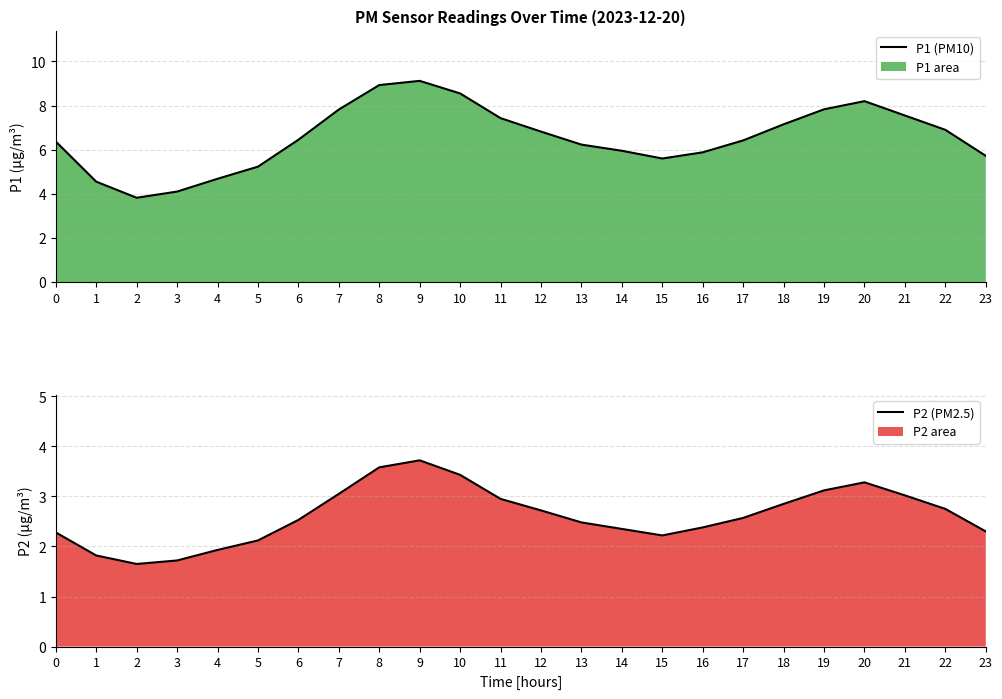

Is it true that P1 line equals 8.9 at 8?

True